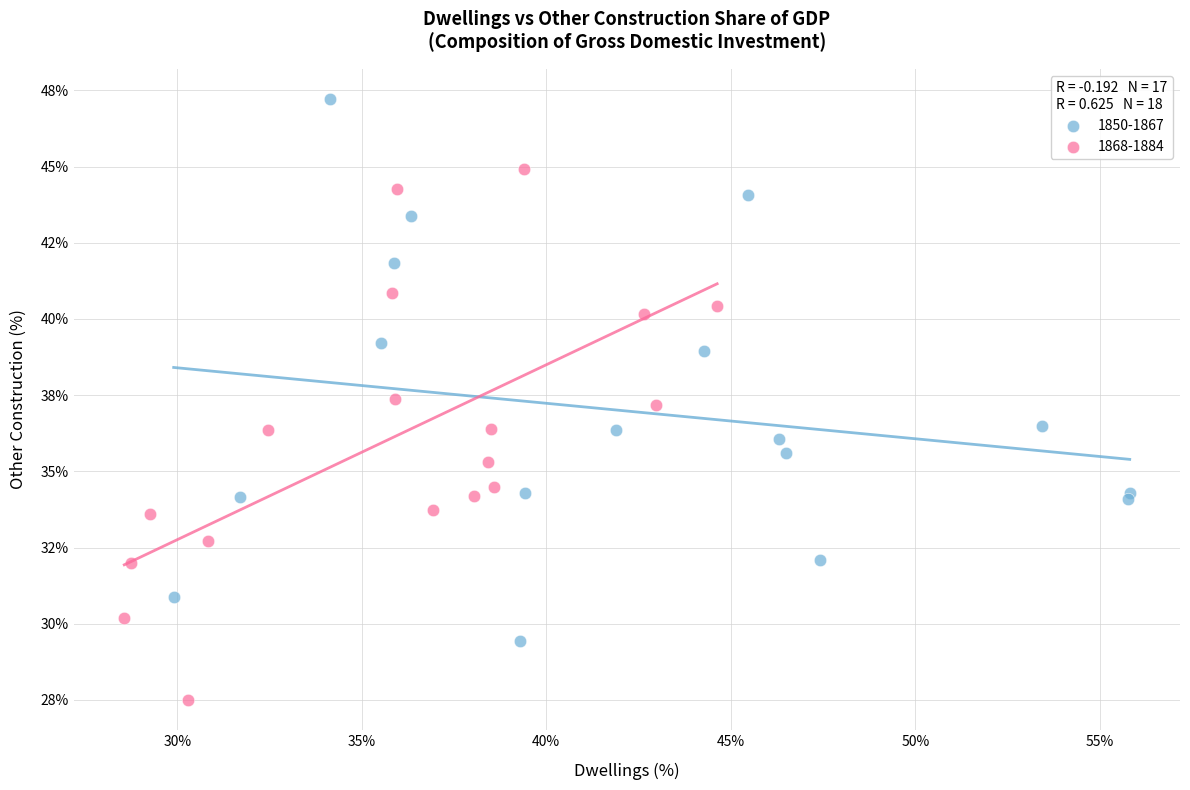

What are all the series names shown in the legend?

1850-1867, 1868-1884